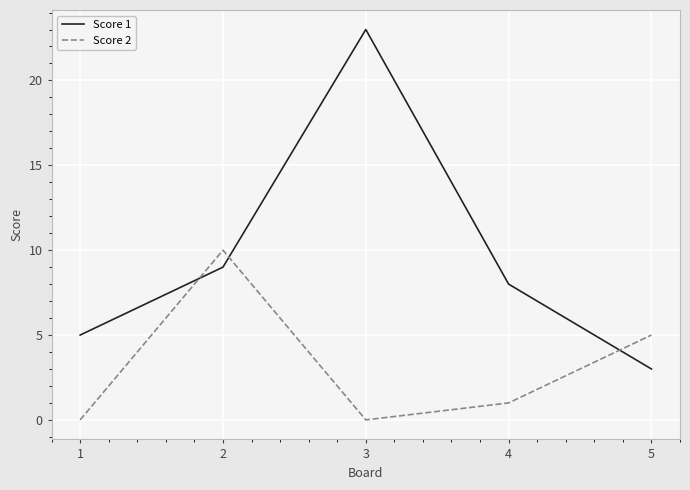

Where does the Score 1 series first go above 8?

2